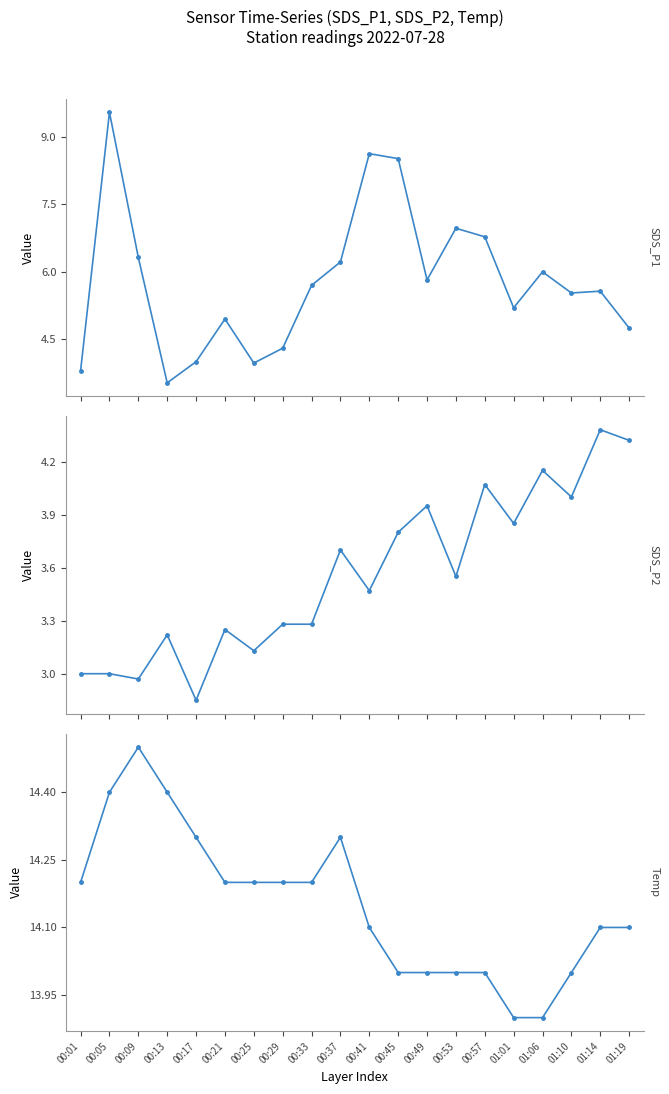

What is the label of the 5th point from the left?

00:17